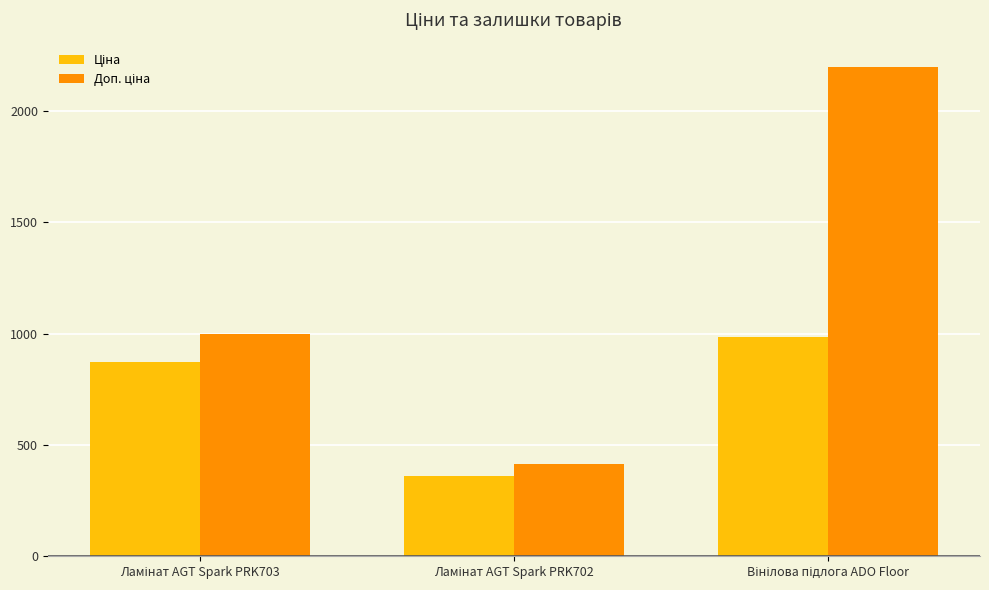

What is the smallest value displayed?

362.5